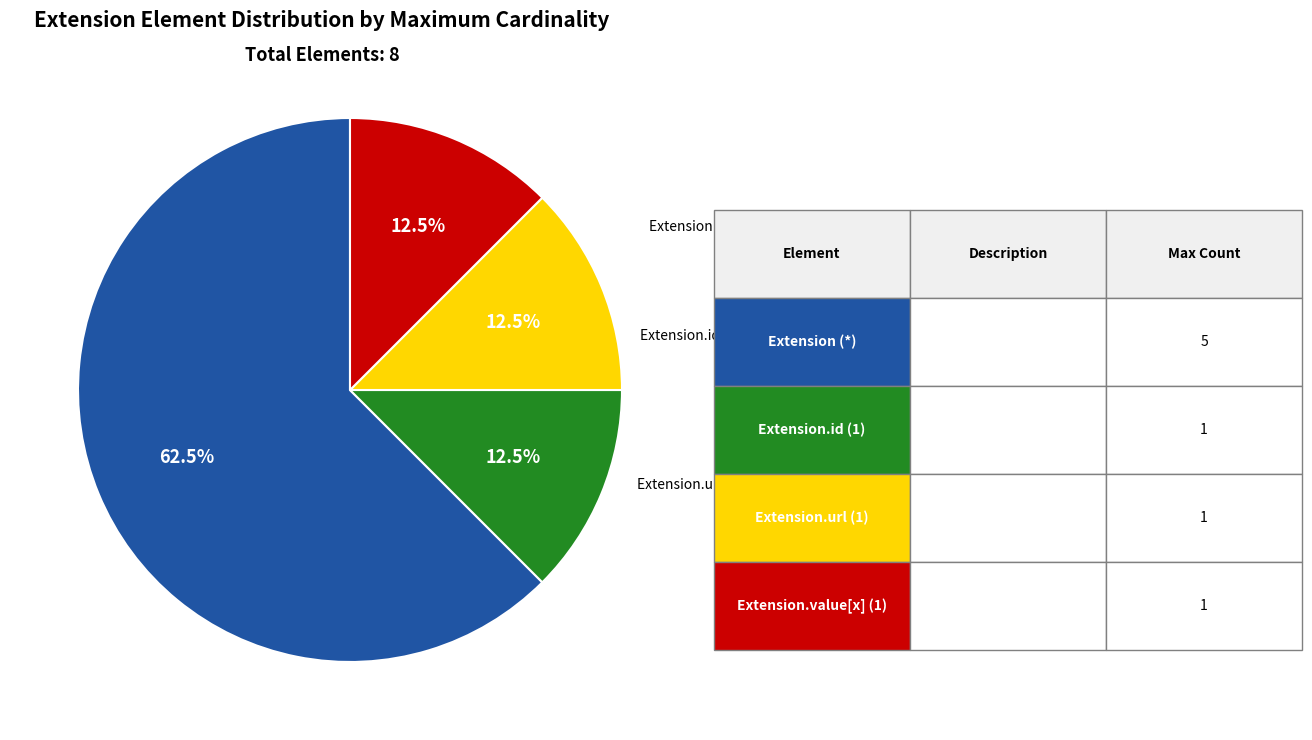

How many slices are in this pie chart?

4